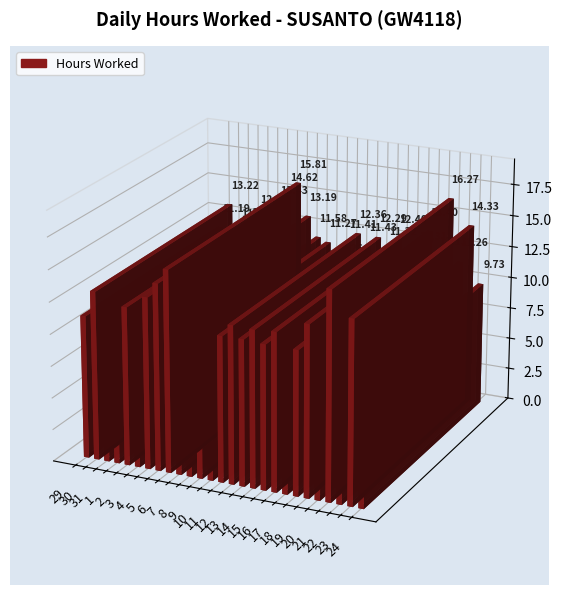

The chart shows a value of 9.7 at 24. True or false?

True